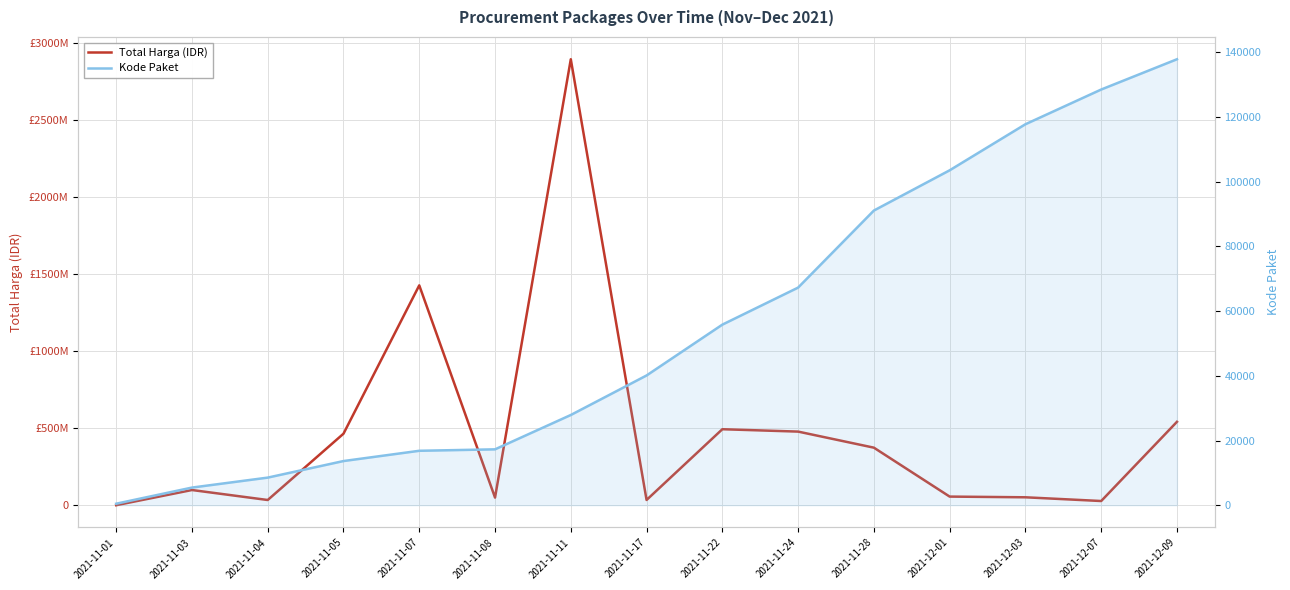

What is the highest value of the Total Harga (IDR) series?

2892122000